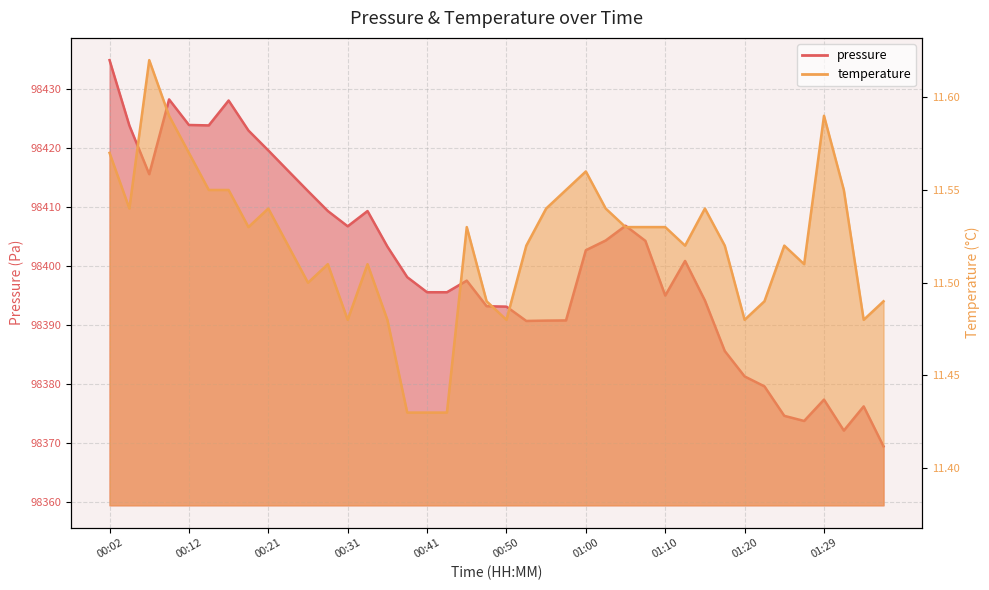

Between 00:16 and 01:32, which series saw the biggest shift?

pressure